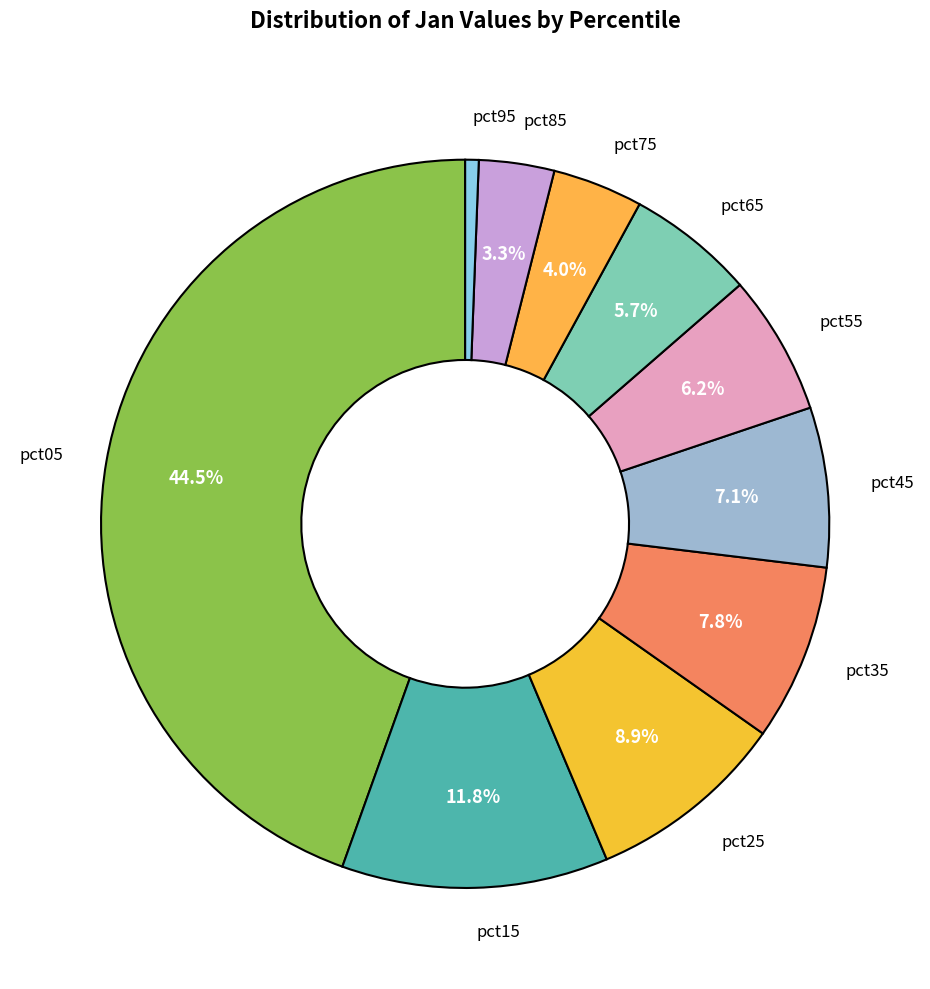

How many segments does this pie chart have?

10